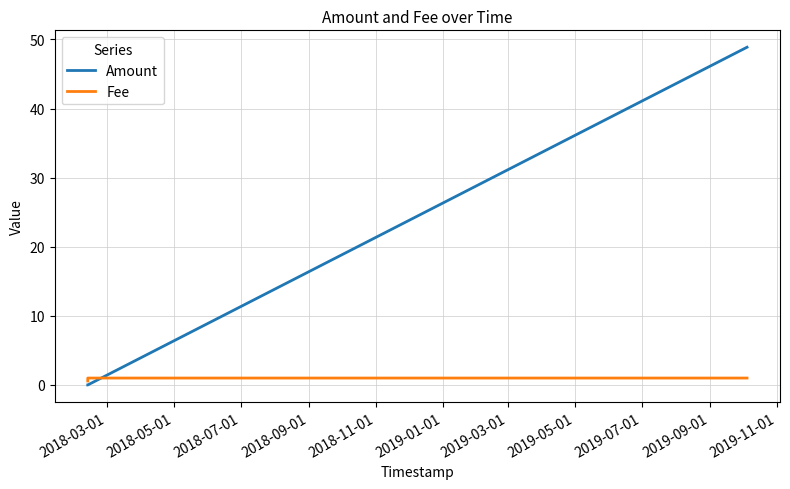

Which series has the largest range (max minus min)?

Amount